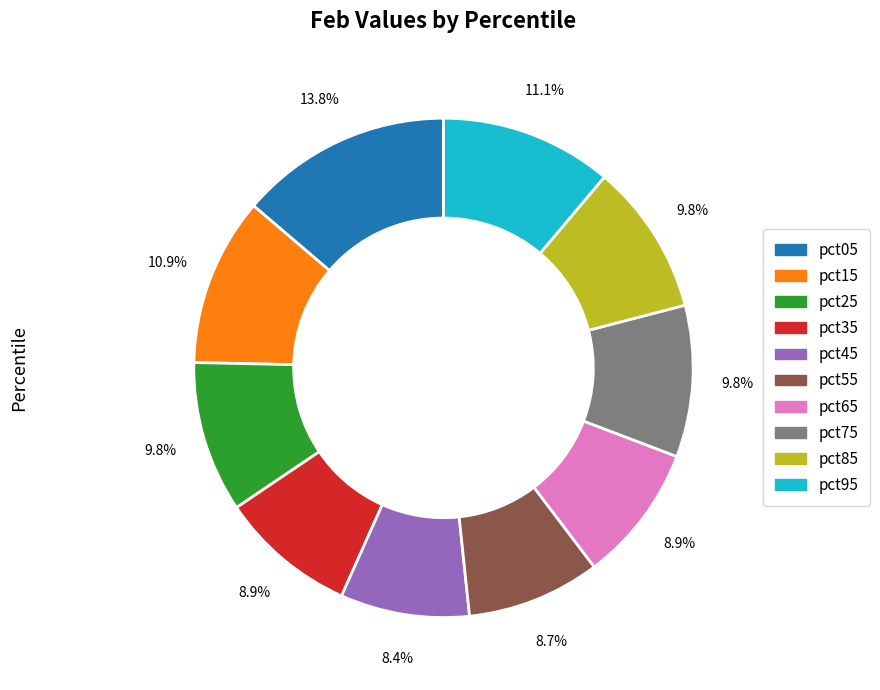

How much of the chart is everything except pct45?

91.6%